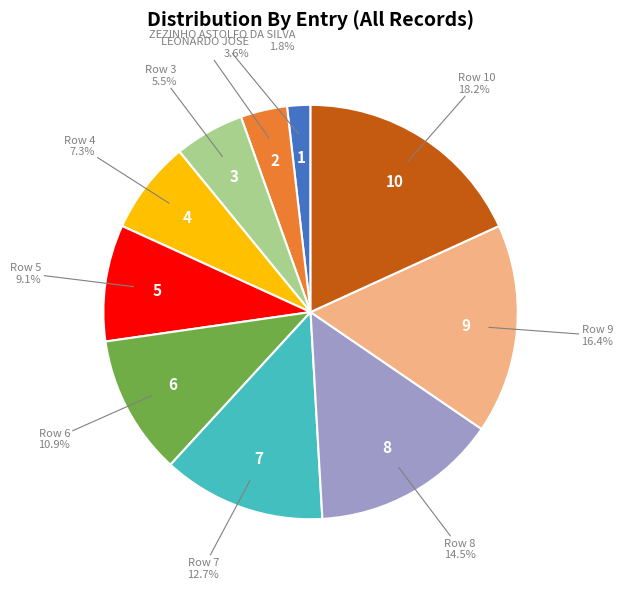

Is there a majority slice in this chart?

No